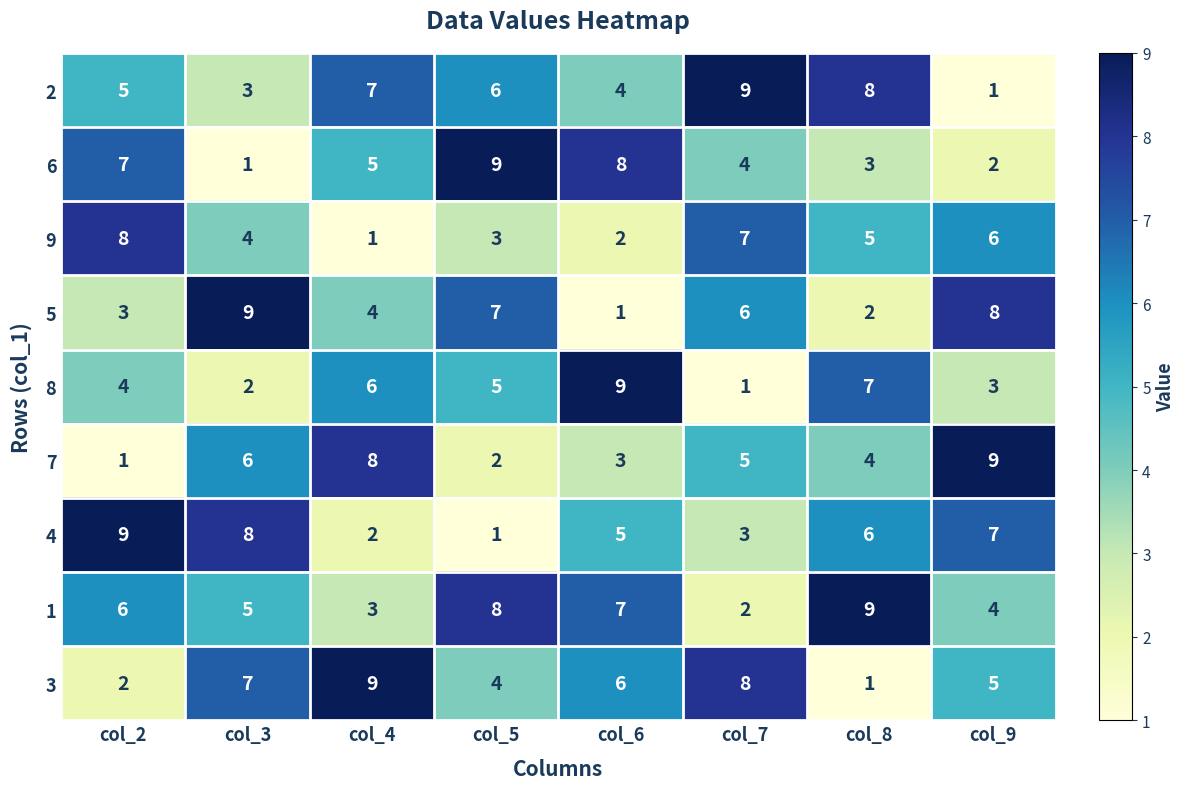

What is the sum of the 1 values at col_6 and col_2?

13